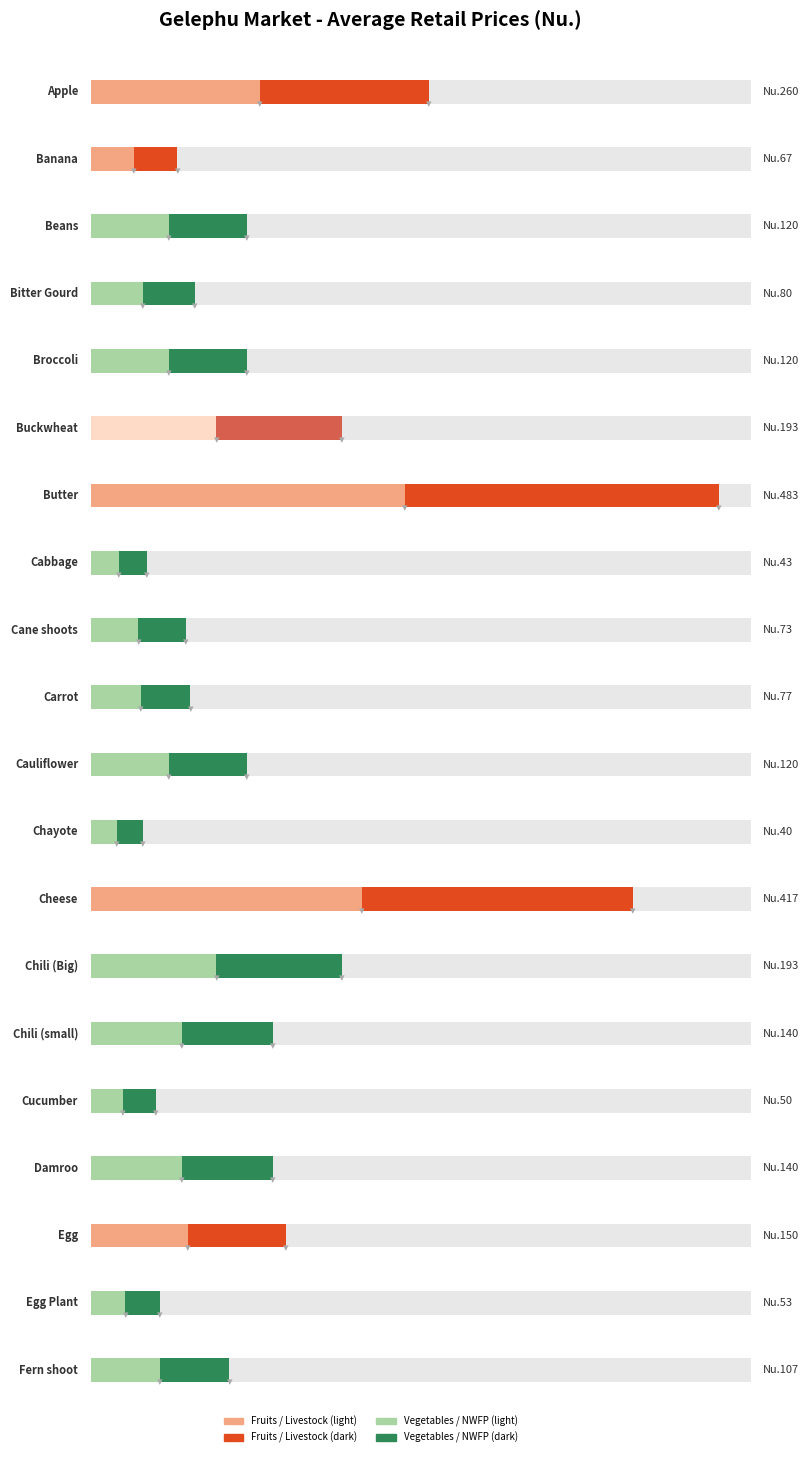

Reading left to right, list all the values displayed in this chart.

Apple=260.0	Banana=66.7	Beans=120.0	Bitter Gourd=80.0	Broccoli=120.0	Buckwheat=193.3	Butter=483.3	Cabbage=43.3	Cane shoots=73.3	Carrot=76.7	Cauliflower=120.0	Chayote=40.0	Cheese=416.7	Chili (Big)=193.3	Chili (small)=140.0	Cucumber=50.0	Damroo=140.0	Egg=150.0	Egg Plant=53.3	Fern shoot=106.7